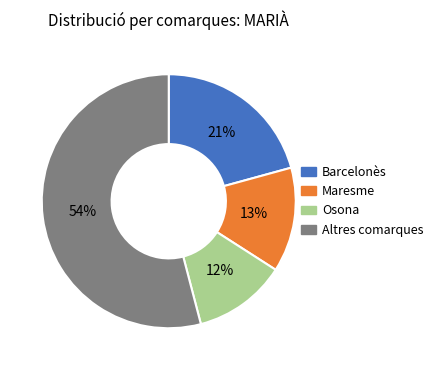

To the nearest percent, what is the difference between the largest and smallest slice percentages?

42%